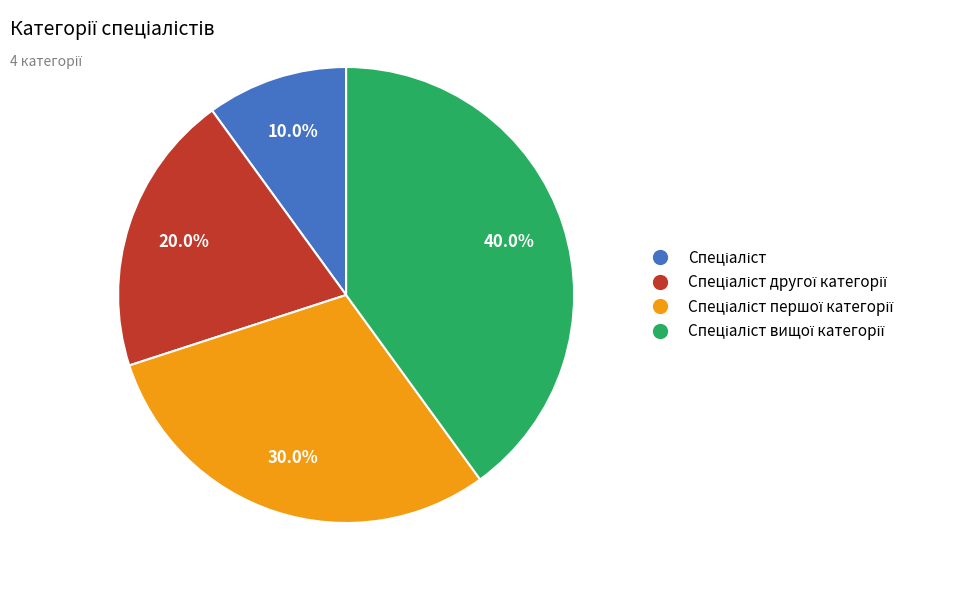

Is there any slice that represents more than half of the pie?

No